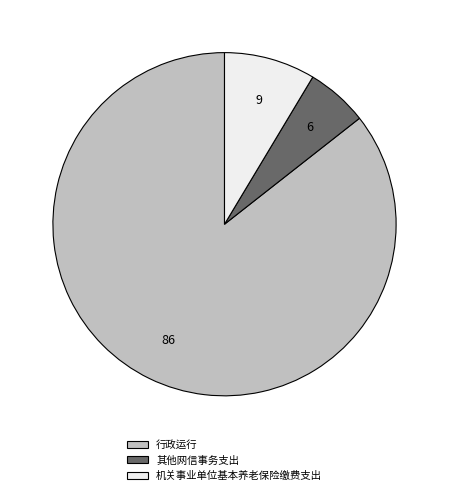

Do 其他网信事务支出 and 机关事业单位基本养老保险缴费支出 together represent more than half of the pie?

No